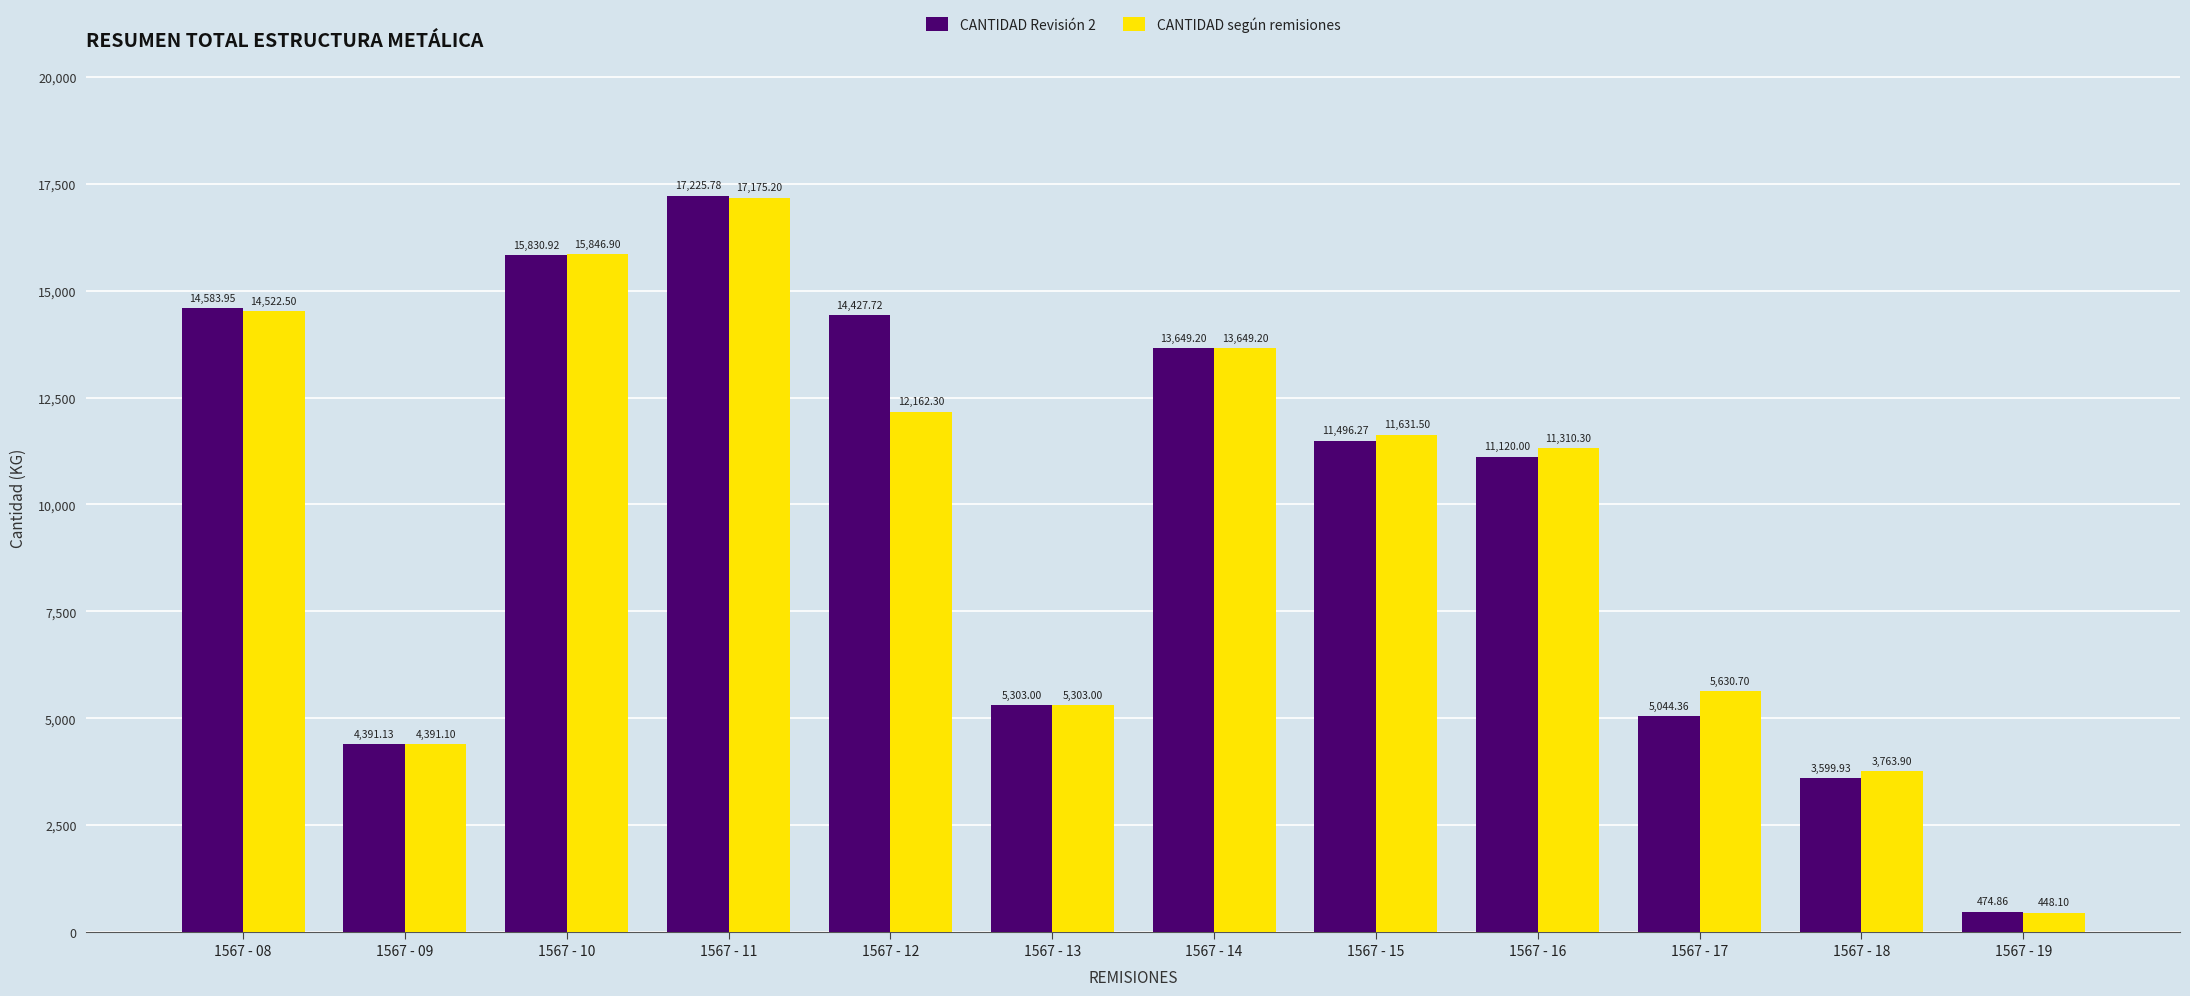

What is the sum of all CANTIDAD Revisión 2 values?

117147.1